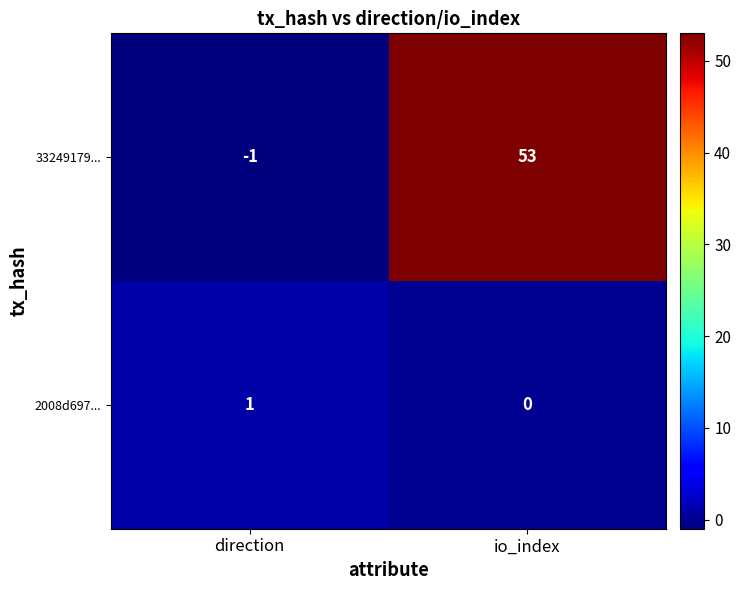

The 33249179... series shows 34 at io_index. True or false?

False